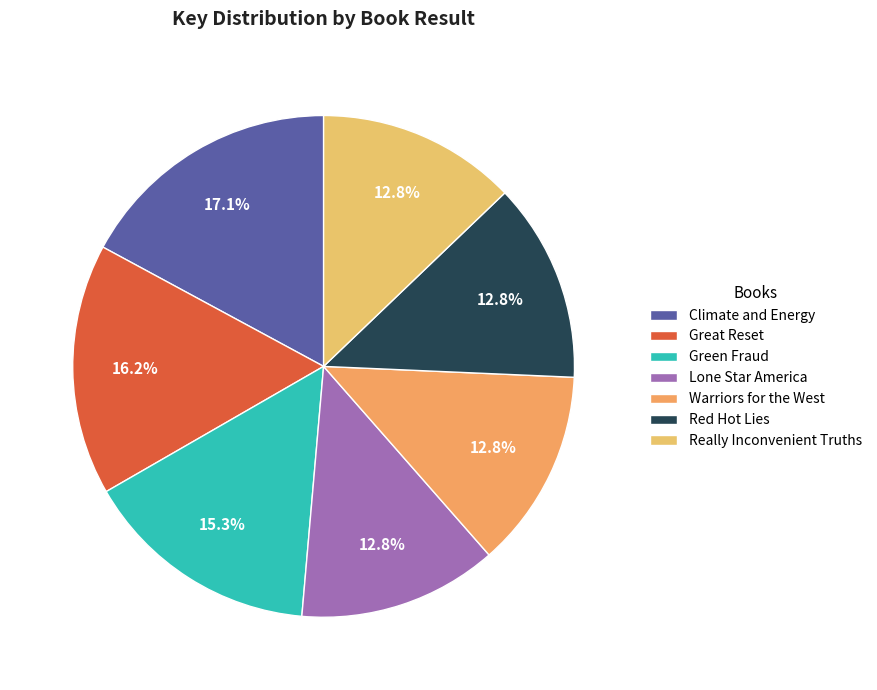

To the nearest percent, what portion does Red Hot Lies represent?

13%